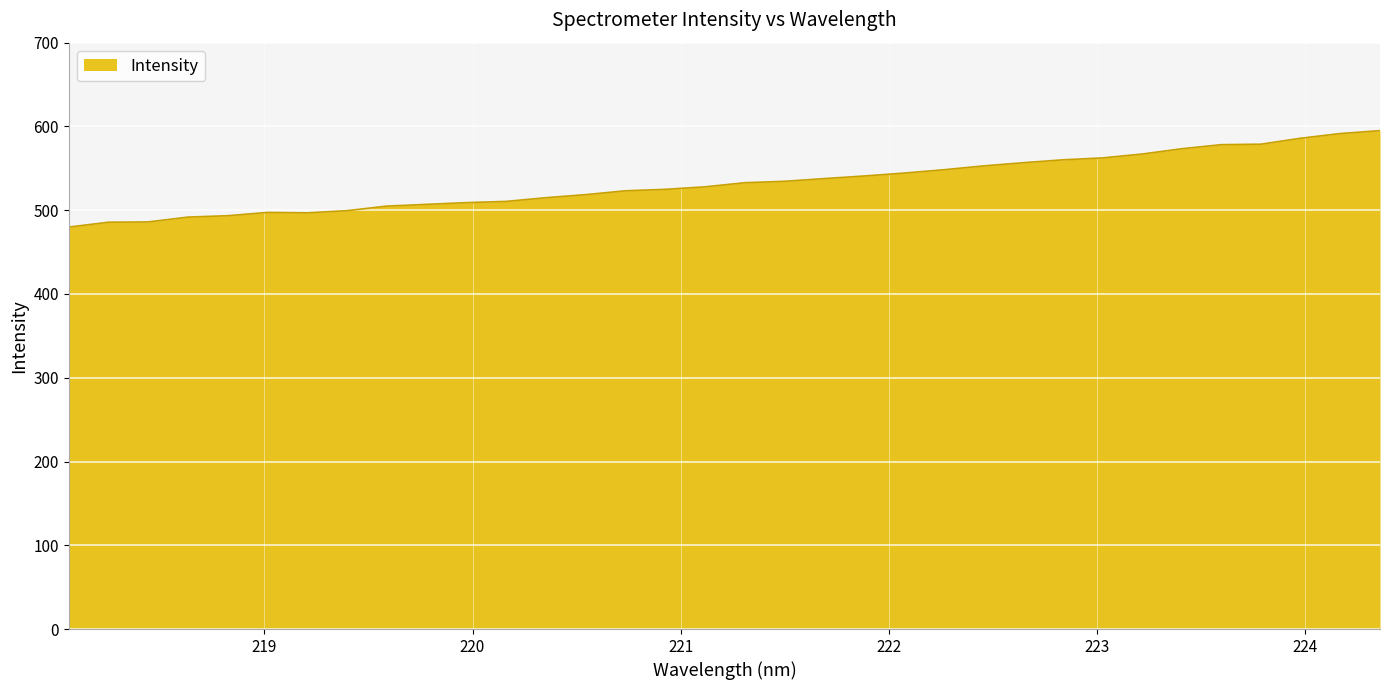

What is the difference between the maximum and minimum values?

115.2